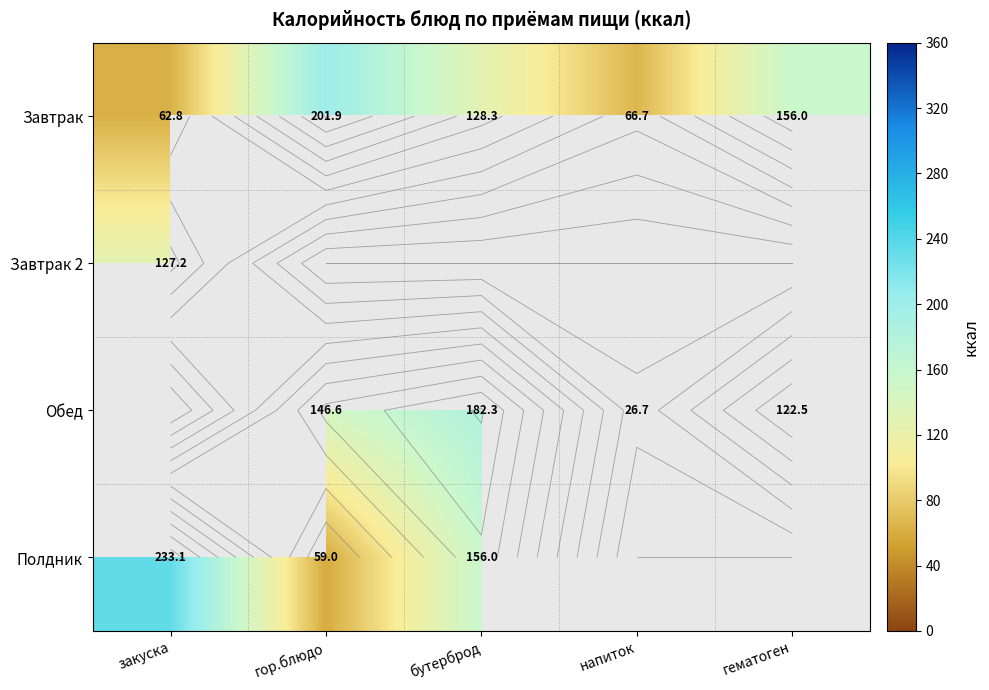

True or false: Полдник has a value of 59.0 at гор.блюдо.

True